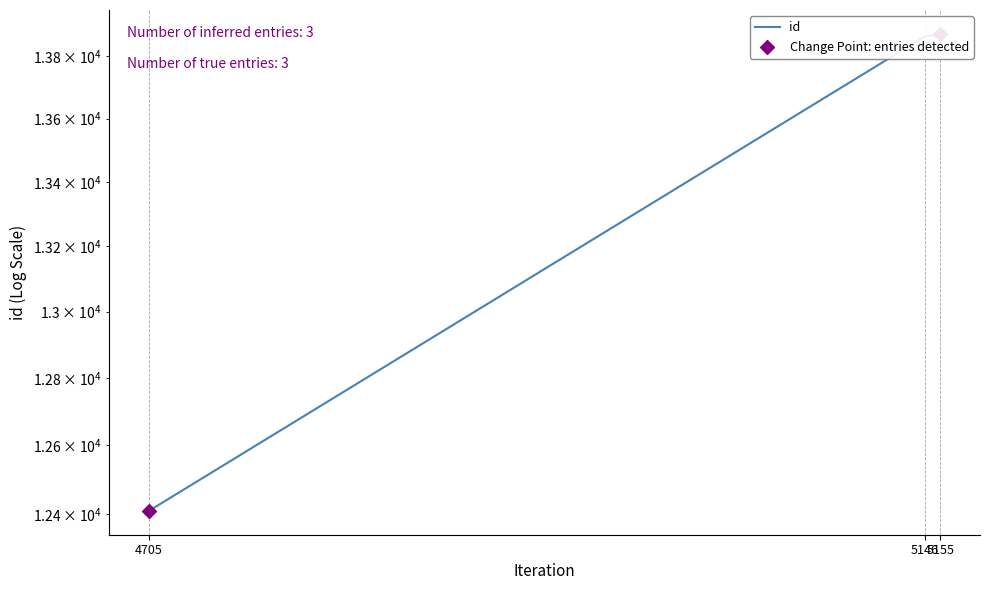

Which has a higher value, 5155 or 4705?

5155